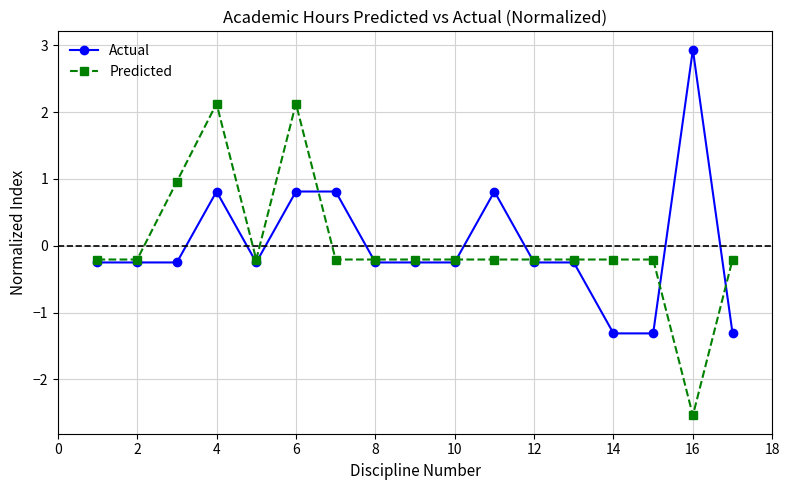

What is the value of the Actual point at the 1st from the left?

-0.2